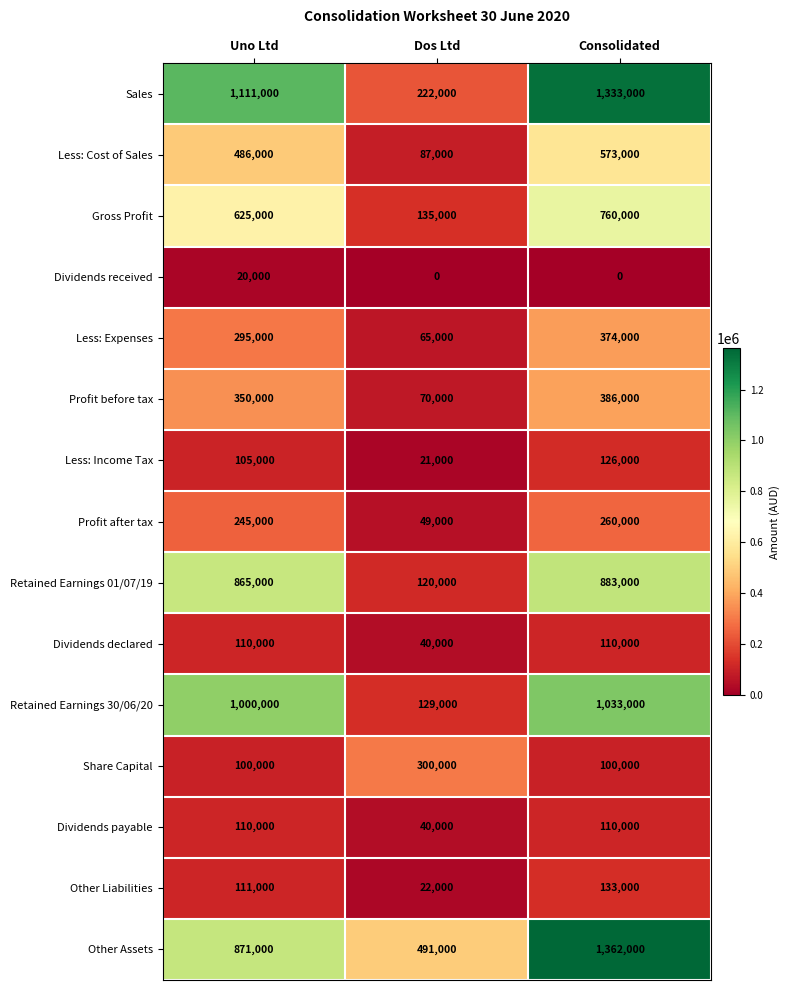

What is the minimum value for Profit before tax?

70000